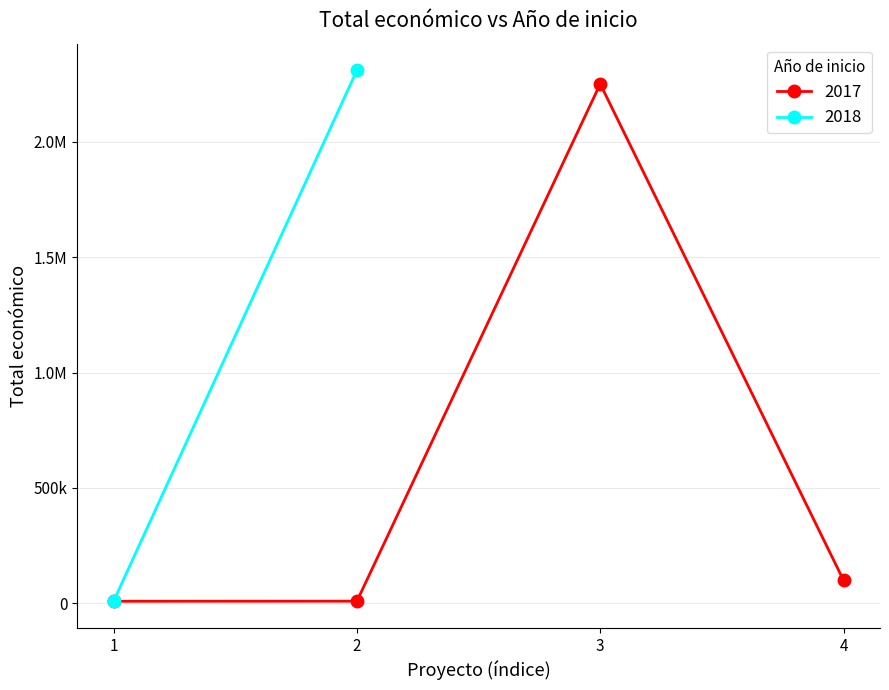

Rank the categories by value from highest to lowest.

2018, 2017, 2017, 2018, 2017, 2017